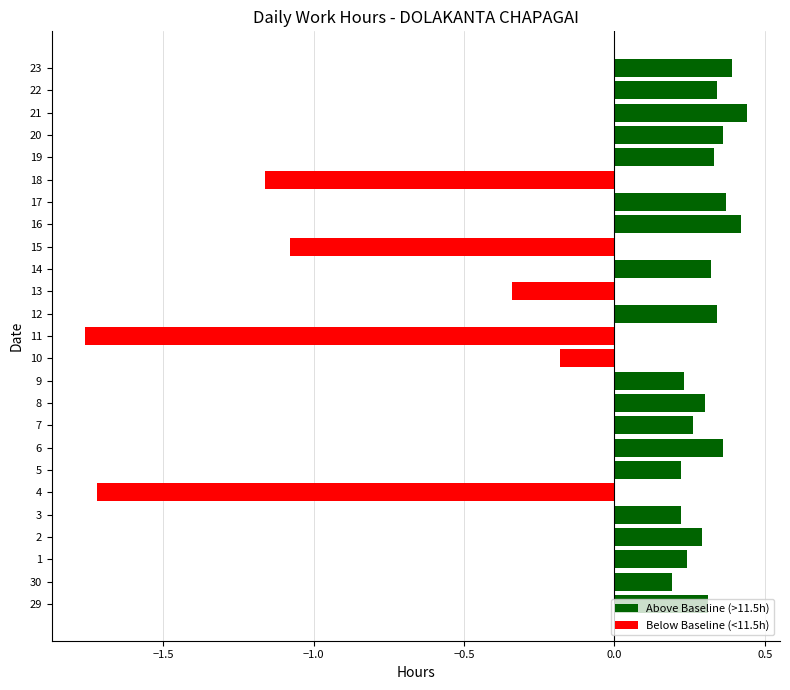

True or false: the data shows -1.1 at 15.

True